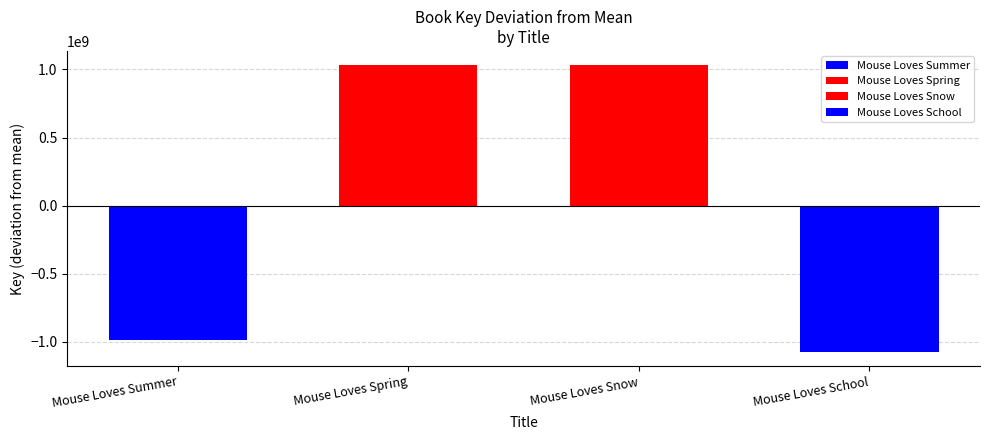

How many data points does each series have?

4